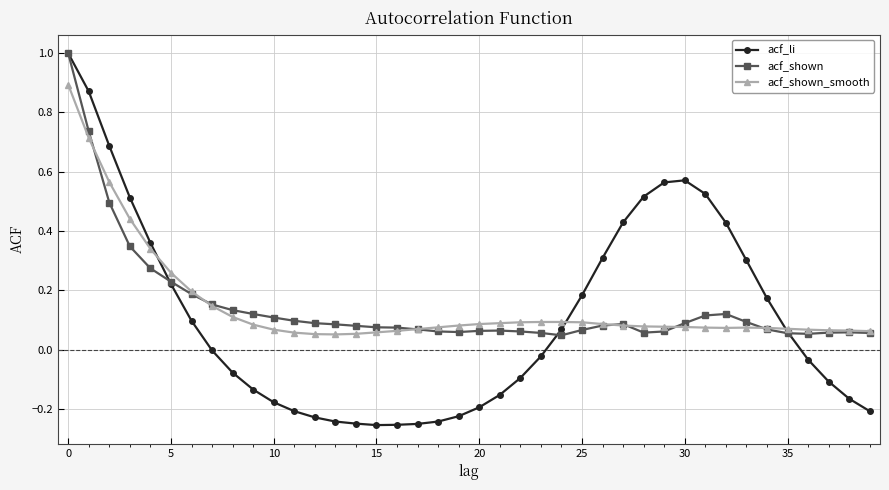

Which series has the widest spread of values?

acf_li